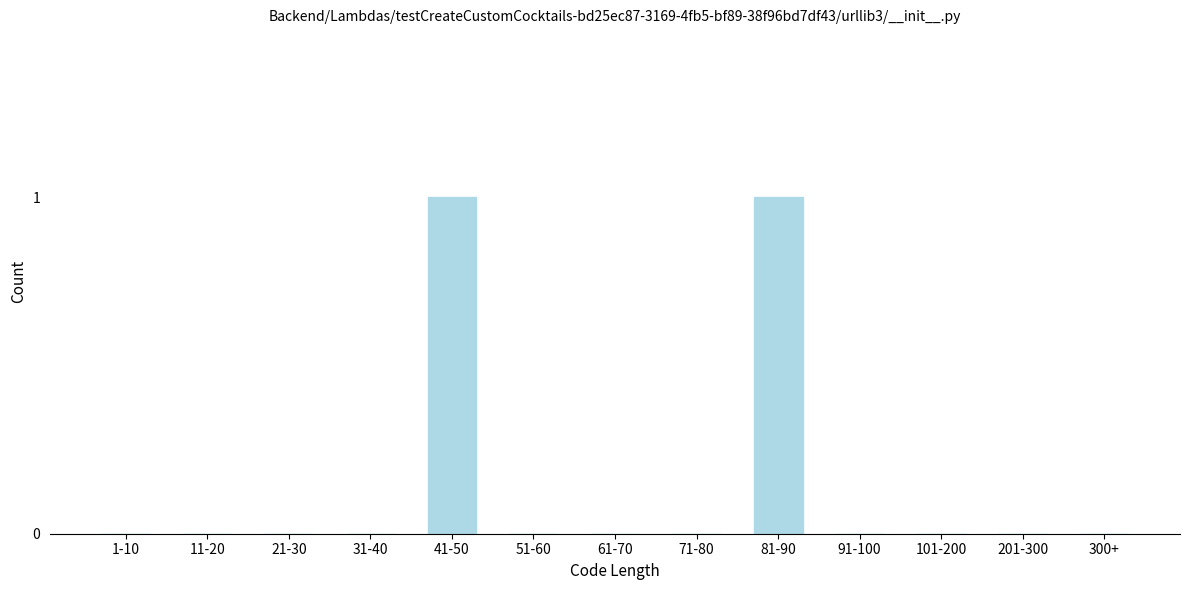

Reading right to left, extract all data points from this chart.

300+=0	201-300=0	101-200=0	91-100=0	81-90=1	71-80=0	61-70=0	51-60=0	41-50=1	31-40=0	21-30=0	11-20=0	1-10=0